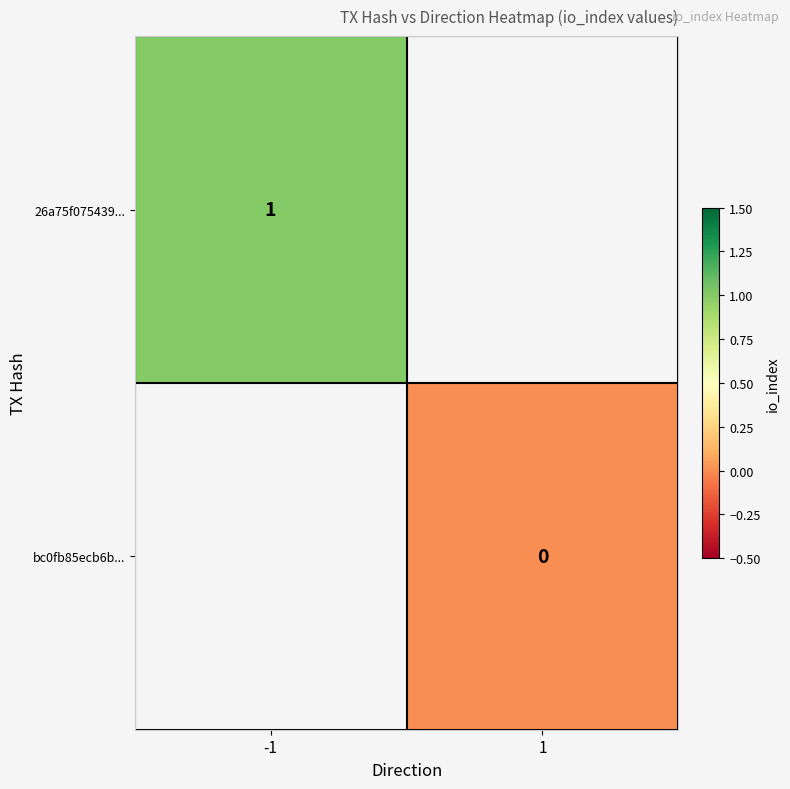

The 26a75f075439... series shows 1.4 at -1. True or false?

False